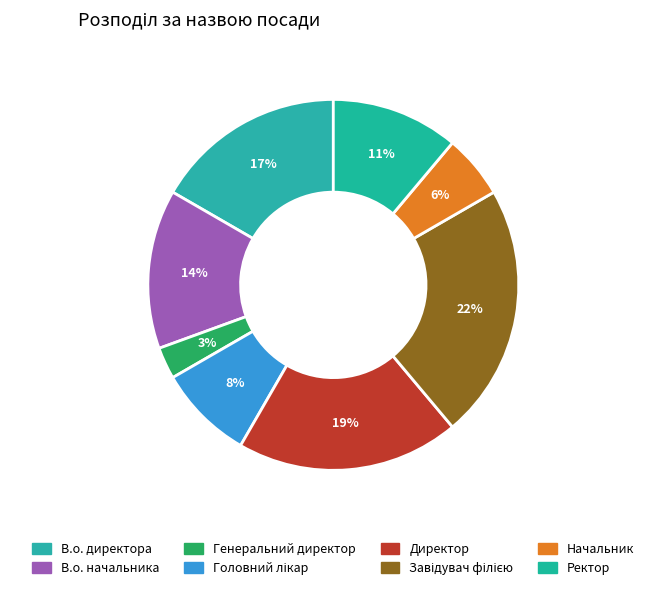

To the nearest percent, what percentage of the pie is В.о. директора?

17%